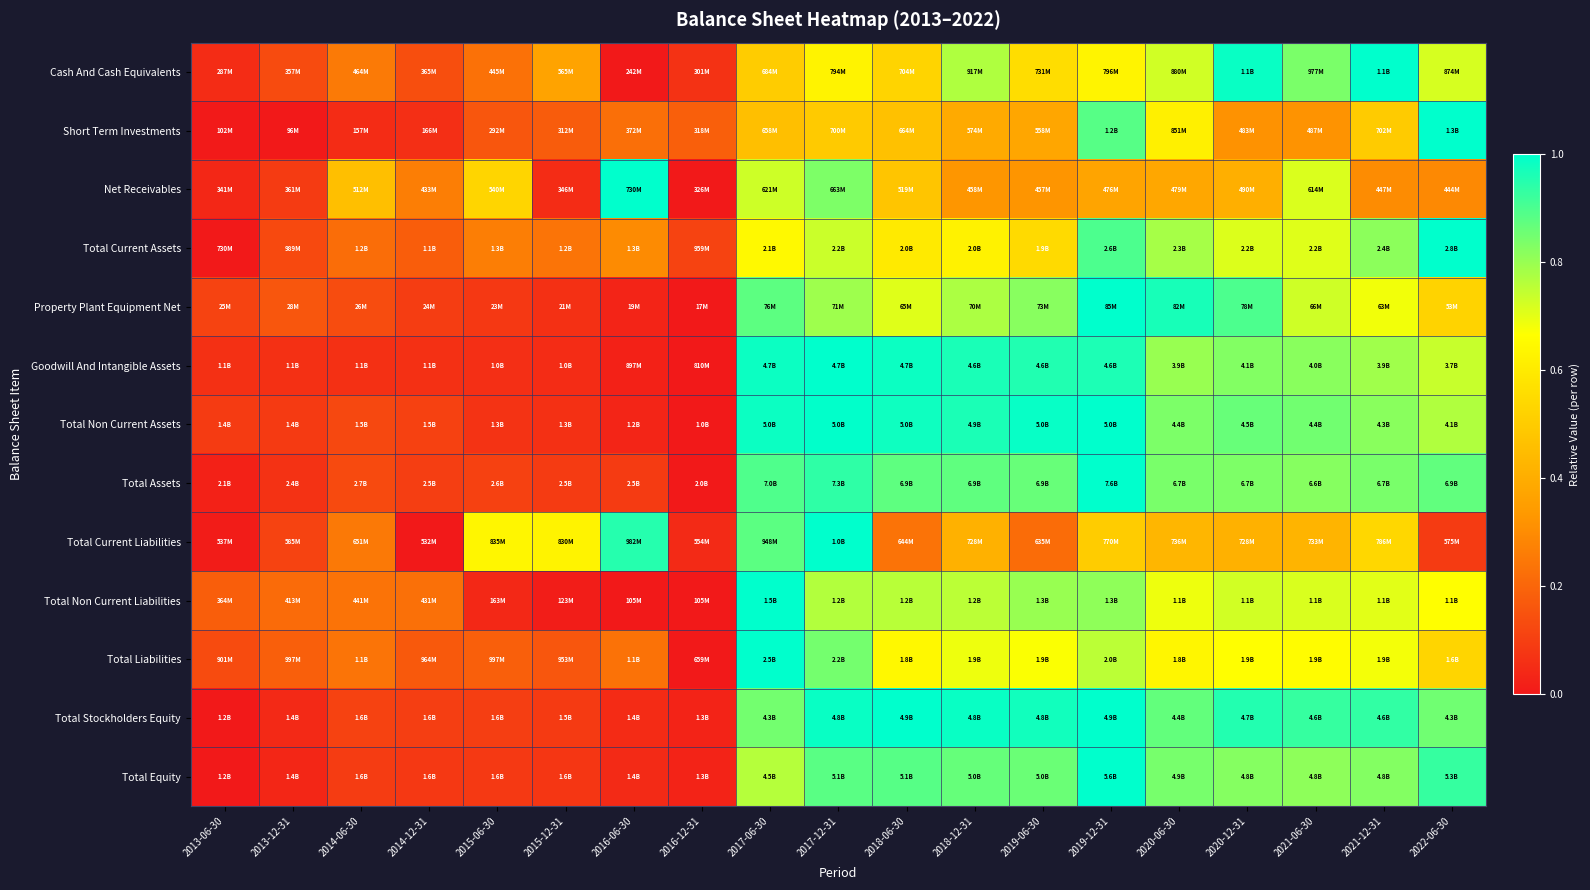

How many data points does each series have?

19